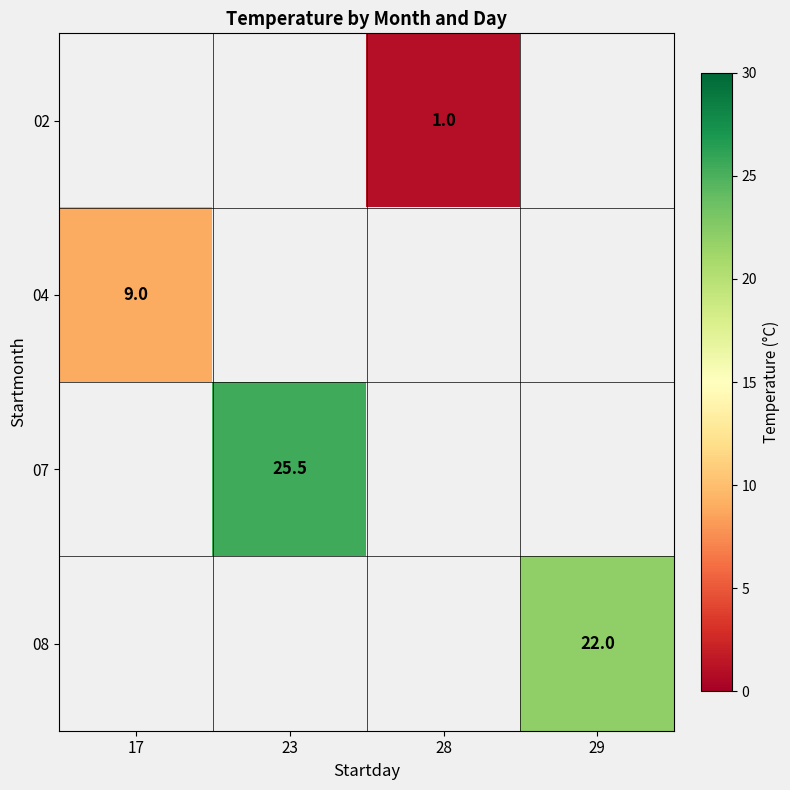

Which category has the lowest value across all series?

28